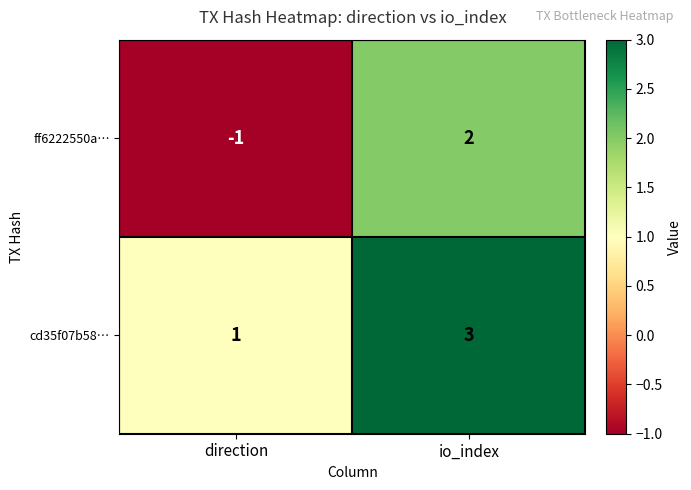

Is it true that cd35f07b58… equals 3 at io_index?

True